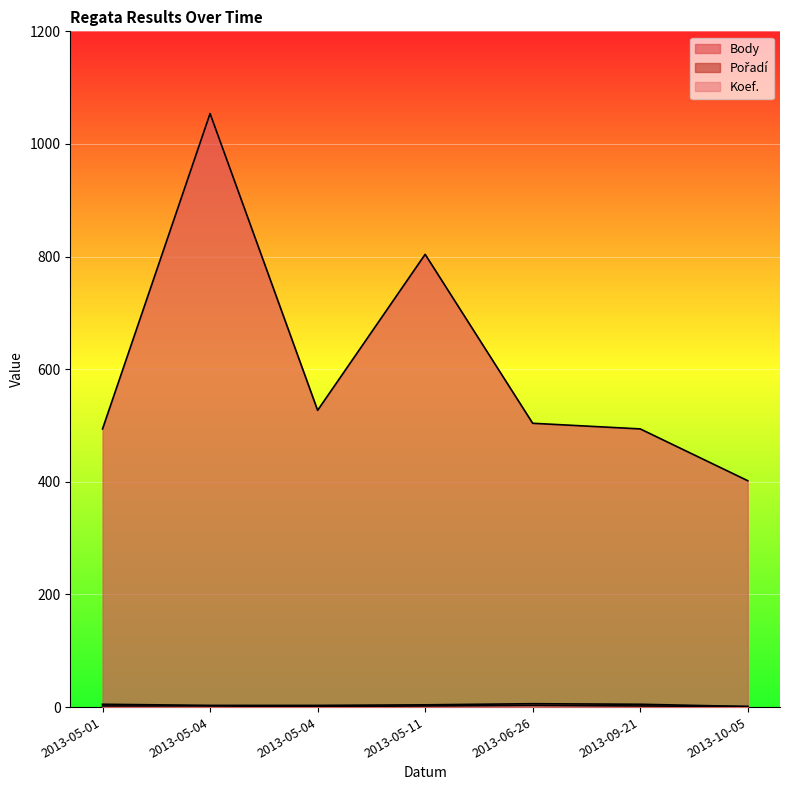

What is the sum of the Koef. values at 2013-09-21 and 2013-05-04?

4